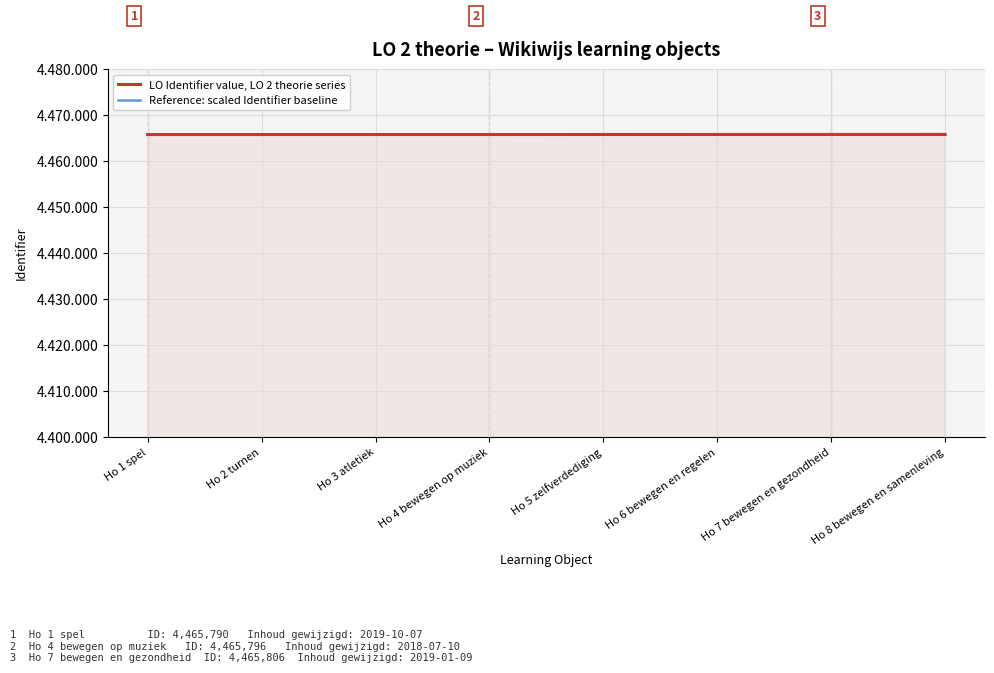

List the series in order of their peak value, lowest first.

Reference: scaled Identifier baseline, LO Identifier value, LO 2 theorie series